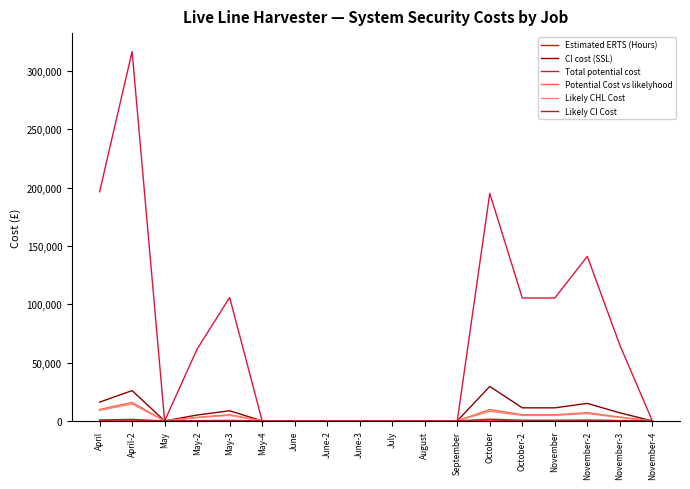

At which category does the chart reach its peak across all series?

April-2